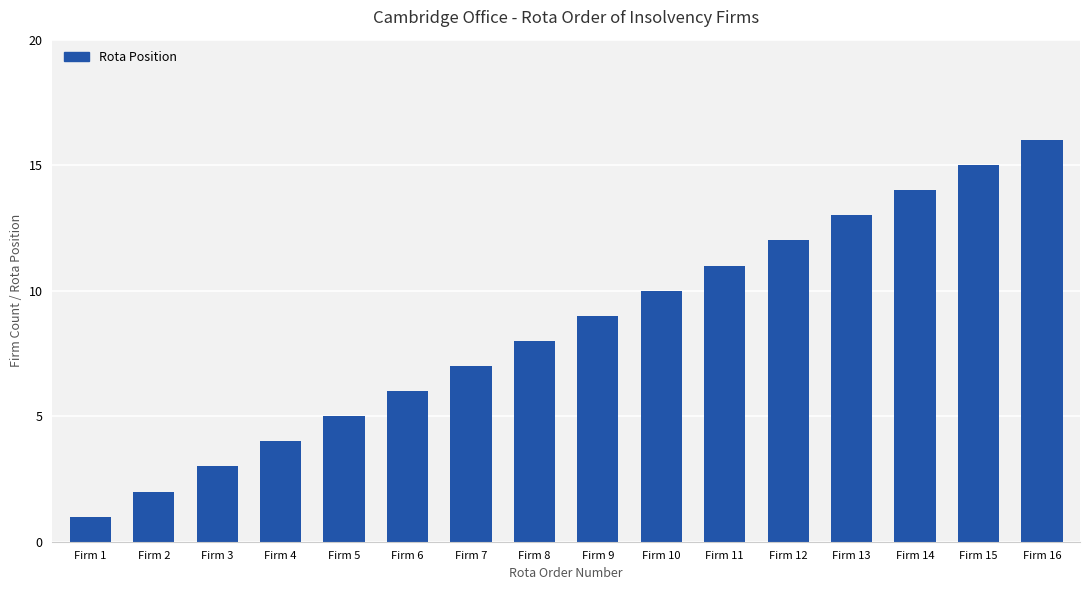

The value at Firm 7 is 7. True or false?

True